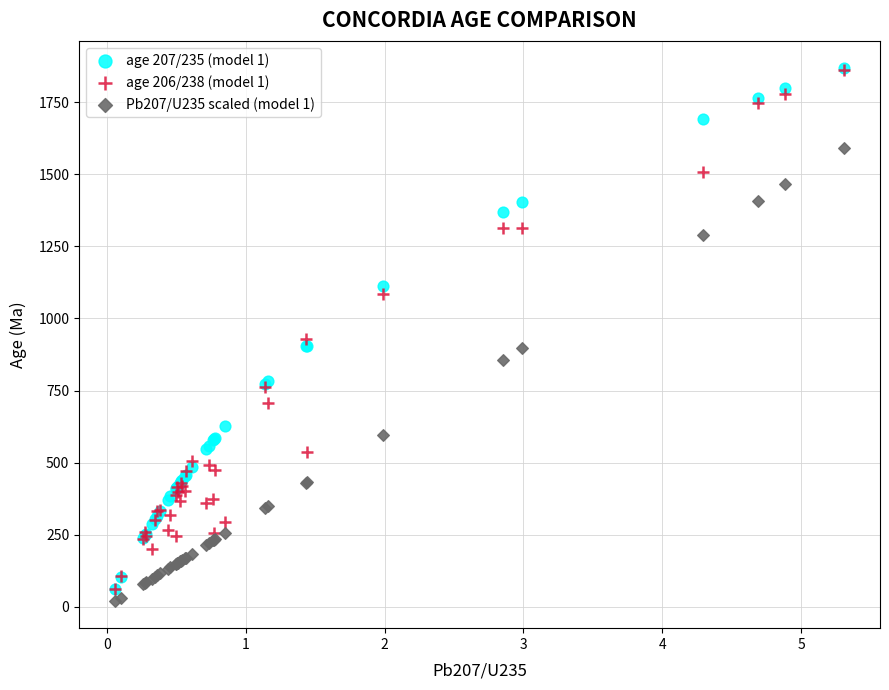

Which series reaches the minimum Y coordinate?

Pb207/U235 scaled (model 1)